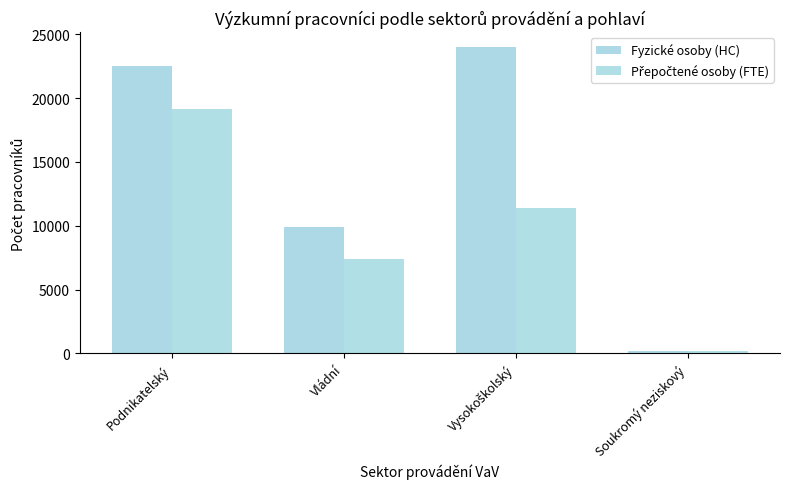

How many groups of bars are there?

4